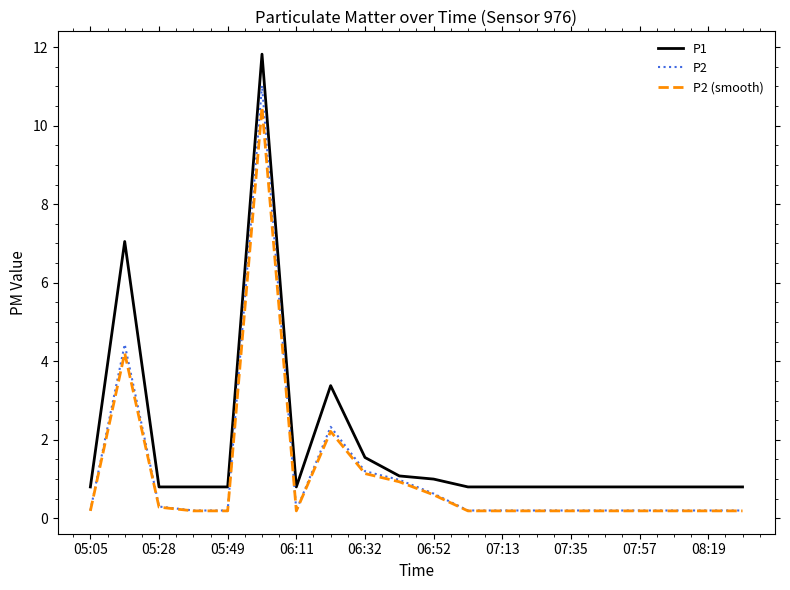

Which series has the widest spread of values?

P1